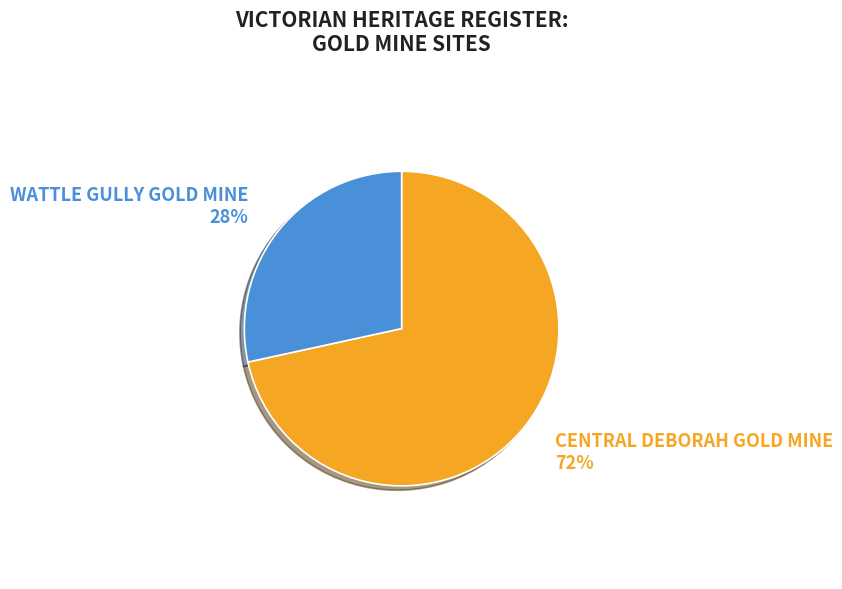

What percentage is the CENTRAL DEBORAH GOLD MINE slice, to the nearest percent?

72%